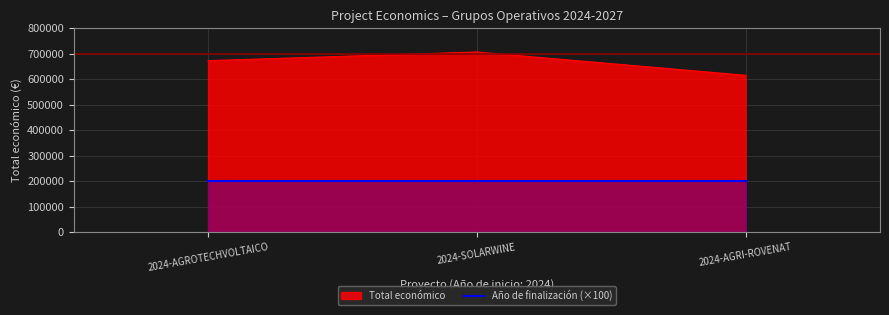

What is the greatest value displayed?

706697